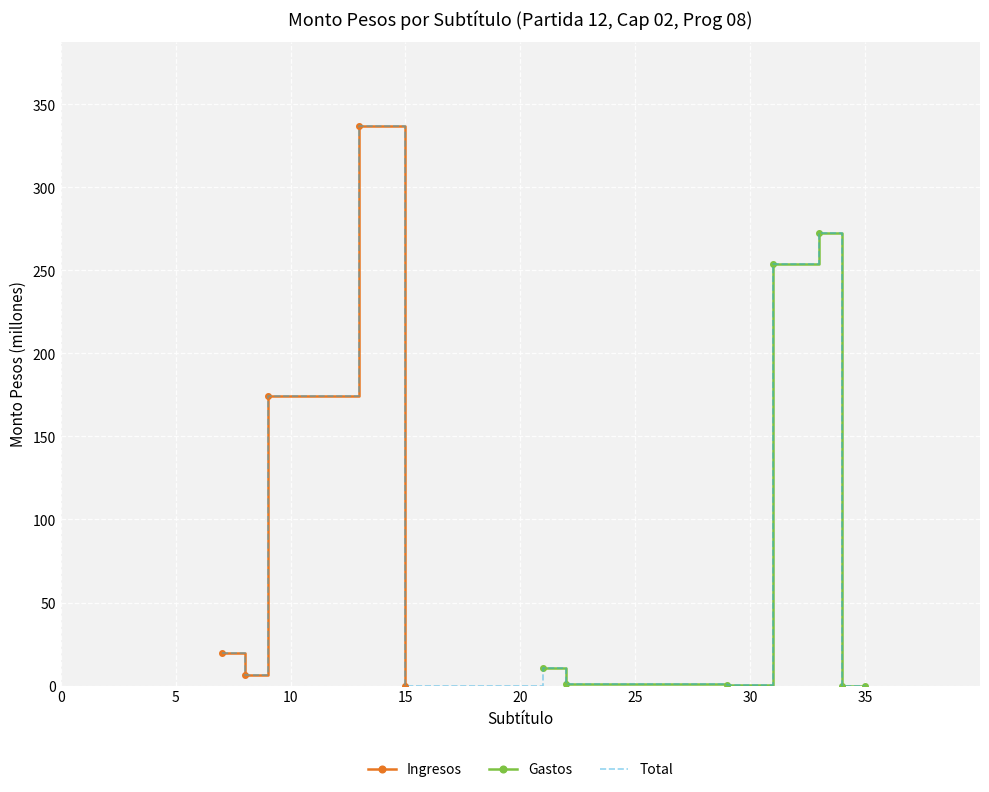

Reading left to right, transcribe all the data shown in this chart.

19.4	6.2	174.6	337.0	0.0	10.3	0.9	0.1	253.5	272.3	0.0	0.0